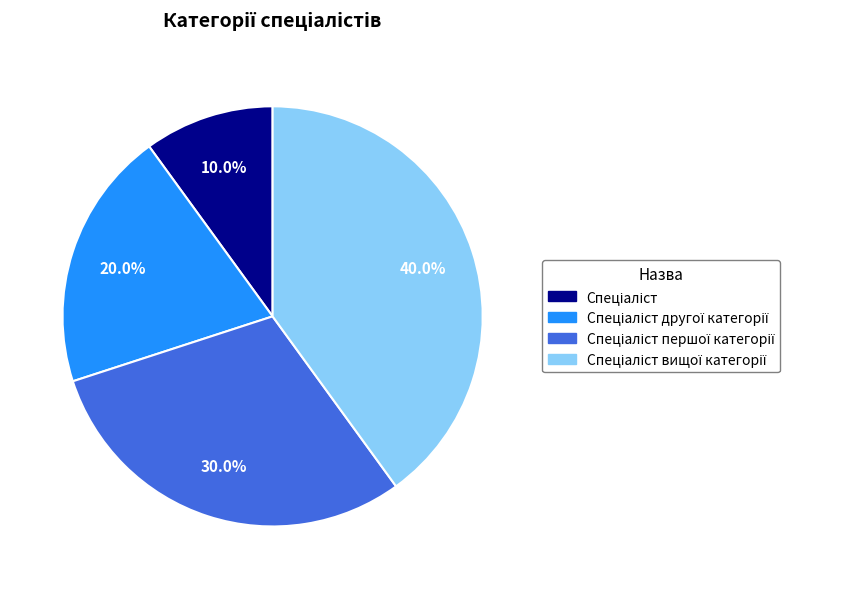

Is there any slice that represents more than half of the pie?

No